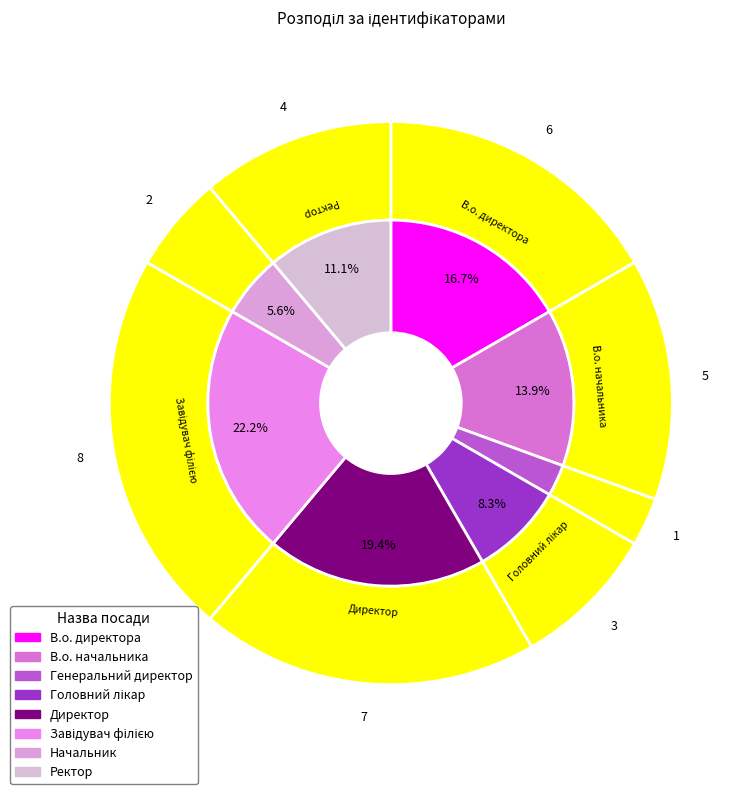

Rank the categories by value from lowest to highest.

Генеральний директор, Начальник, Головний лікар, Ректор, В.о. начальника, В.о. директора, Директор, Завідувач філією